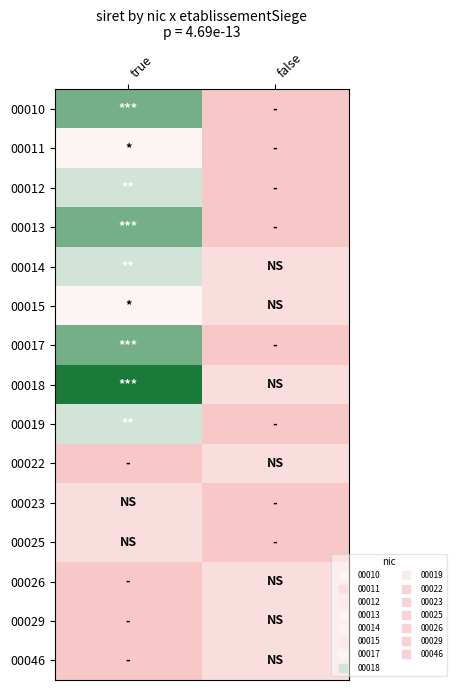

Rank the series by their maximum value, from highest to lowest.

00018, 00010, 00013, 00017, 00012, 00014, 00019, 00011, 00015, 00022, 00023, 00025, 00026, 00029, 00046